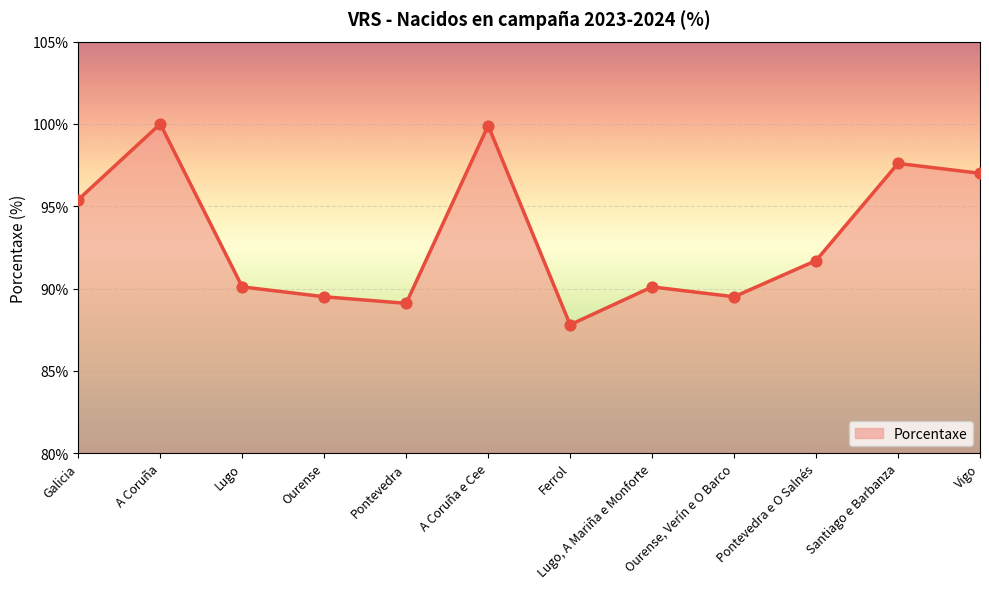

What is the ratio of the value at Lugo, A Mariña e Monforte to the value at Vigo?

0.9